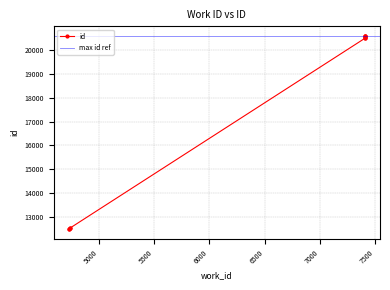

Reading left to right, extract all data points from this chart.

4727=12468	4727=12471	4736=12512	4736=12514	7407=20492	7407=20496	7411=20560	7411=20580	7411=20584	7411=20593